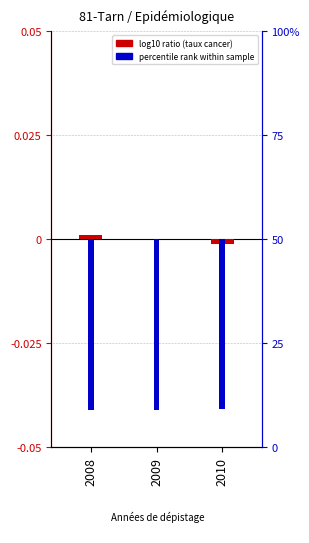

How many data points in log10 ratio (taux cancer) are above 0?

2